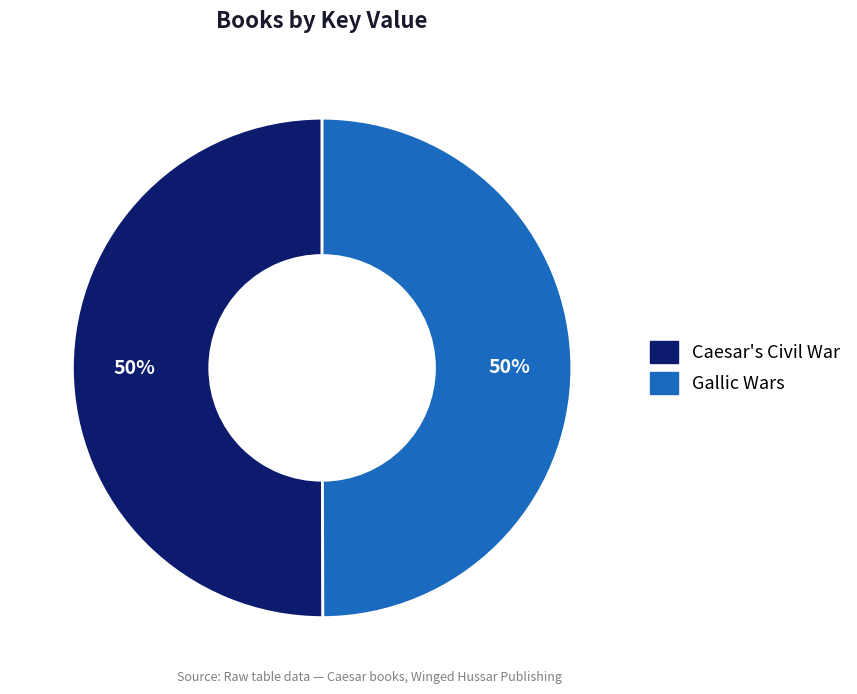

Is it true that Caesar's Civil War is 50% of the pie?

True